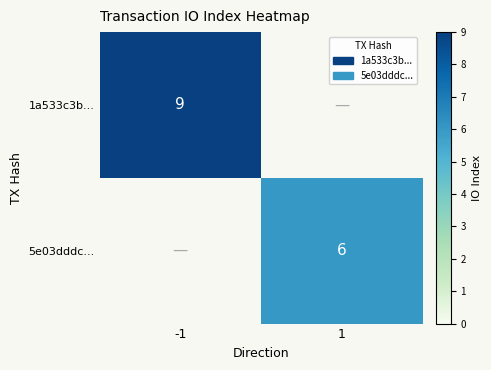

The value of 1a533c3b... at -1 is 16. True or false?

False